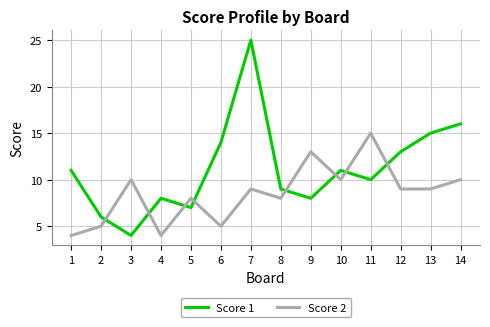

Reading left to right, extract all data points from this chart.

Score 1: 1=11	2=6	3=4	4=8	5=7	6=14	7=25	8=9	9=8	10=11	11=10	12=13	13=15	14=16
Score 2: 1=4	2=5	3=10	4=4	5=8	6=5	7=9	8=8	9=13	10=10	11=15	12=9	13=9	14=10